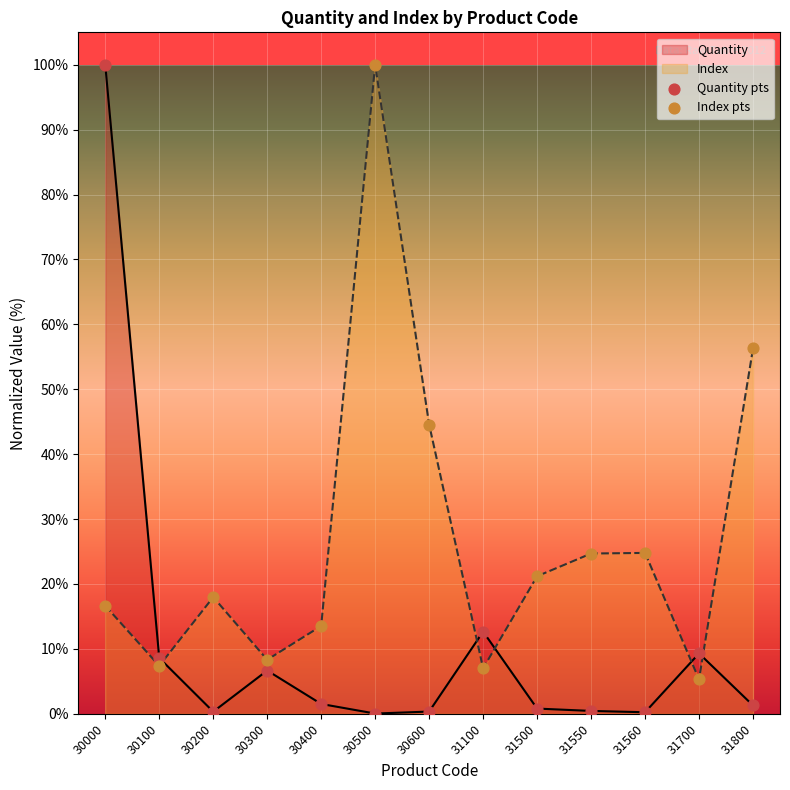

Which series has the largest Y range (max minus min)?

Quantity pts